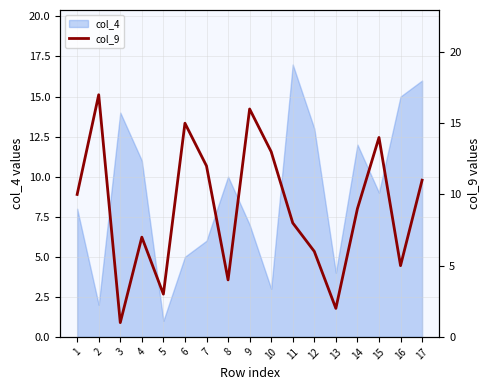

How many lines are shown in the chart?

1